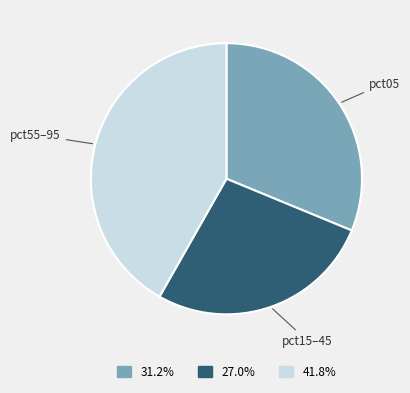

Is there a majority slice in this chart?

No